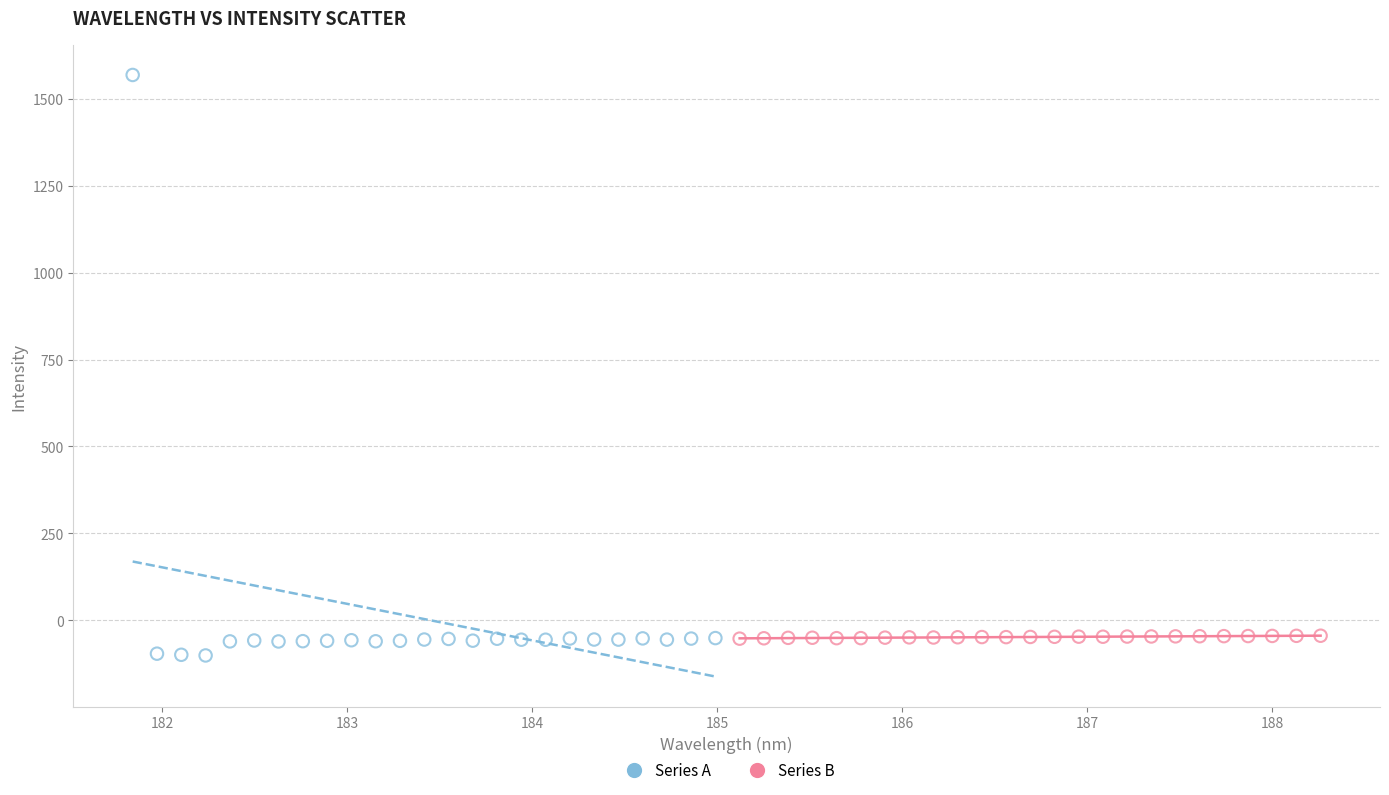

Which series reaches the maximum Y coordinate?

Series A